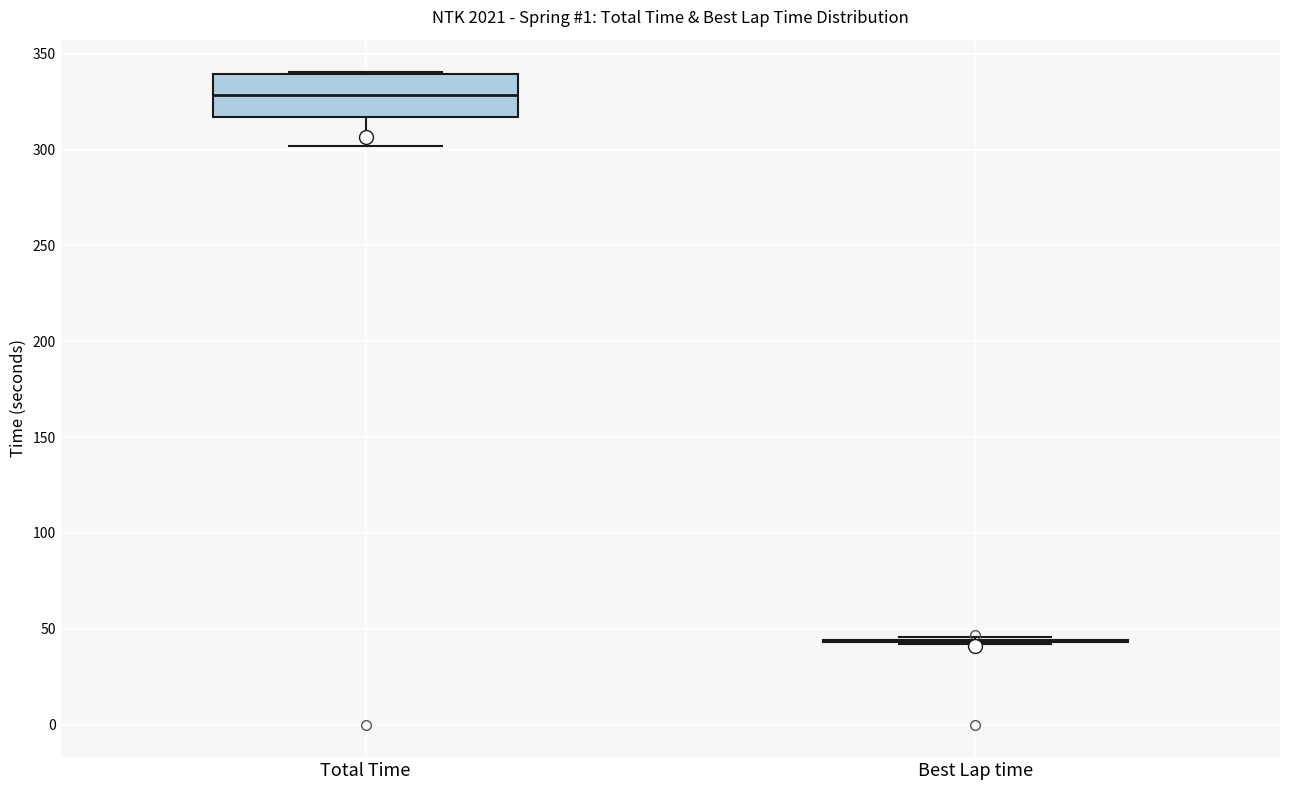

Which box is the tallest, from its lower edge to its upper edge?

Total Time